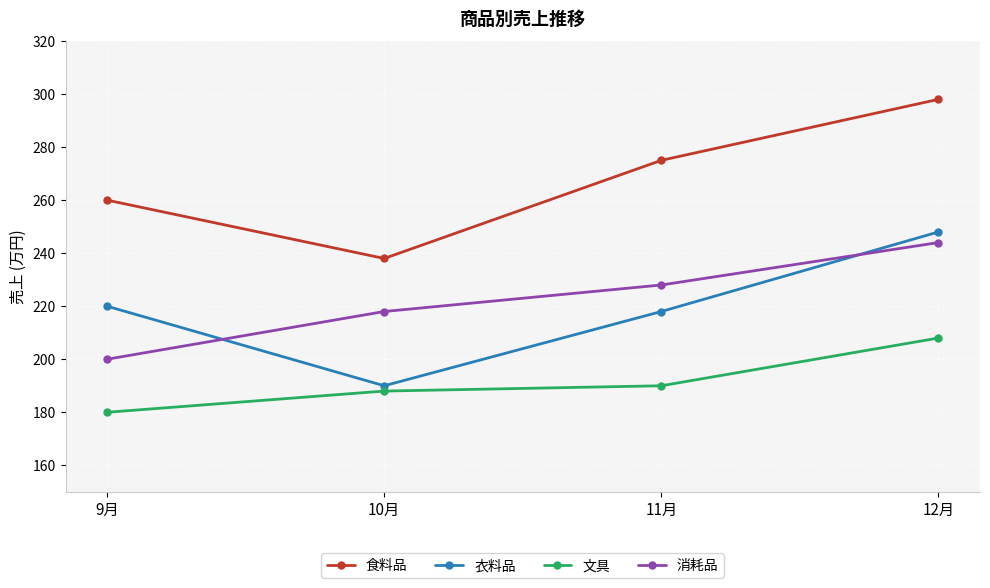

True or false: 文具 and 消耗品 intersect in this chart.

False